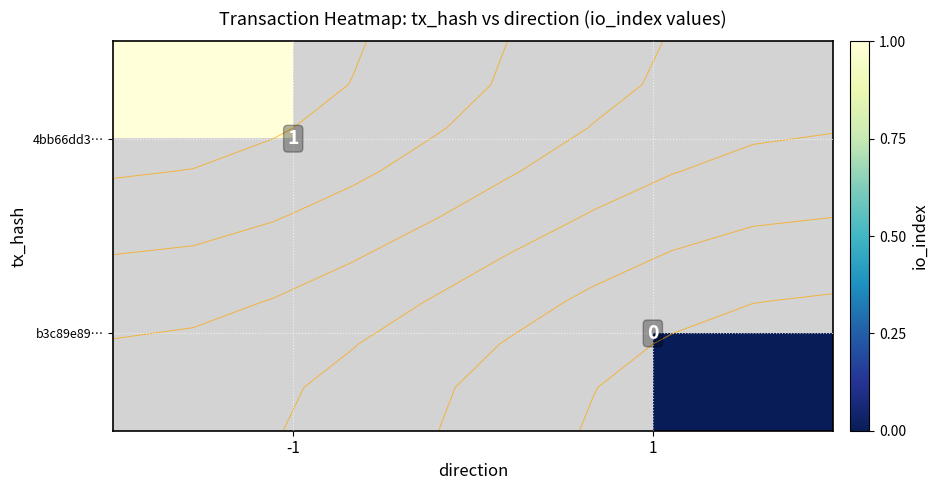

Rank the series by their average value, from highest to lowest.

4bb66dd3…, b3c89e89…